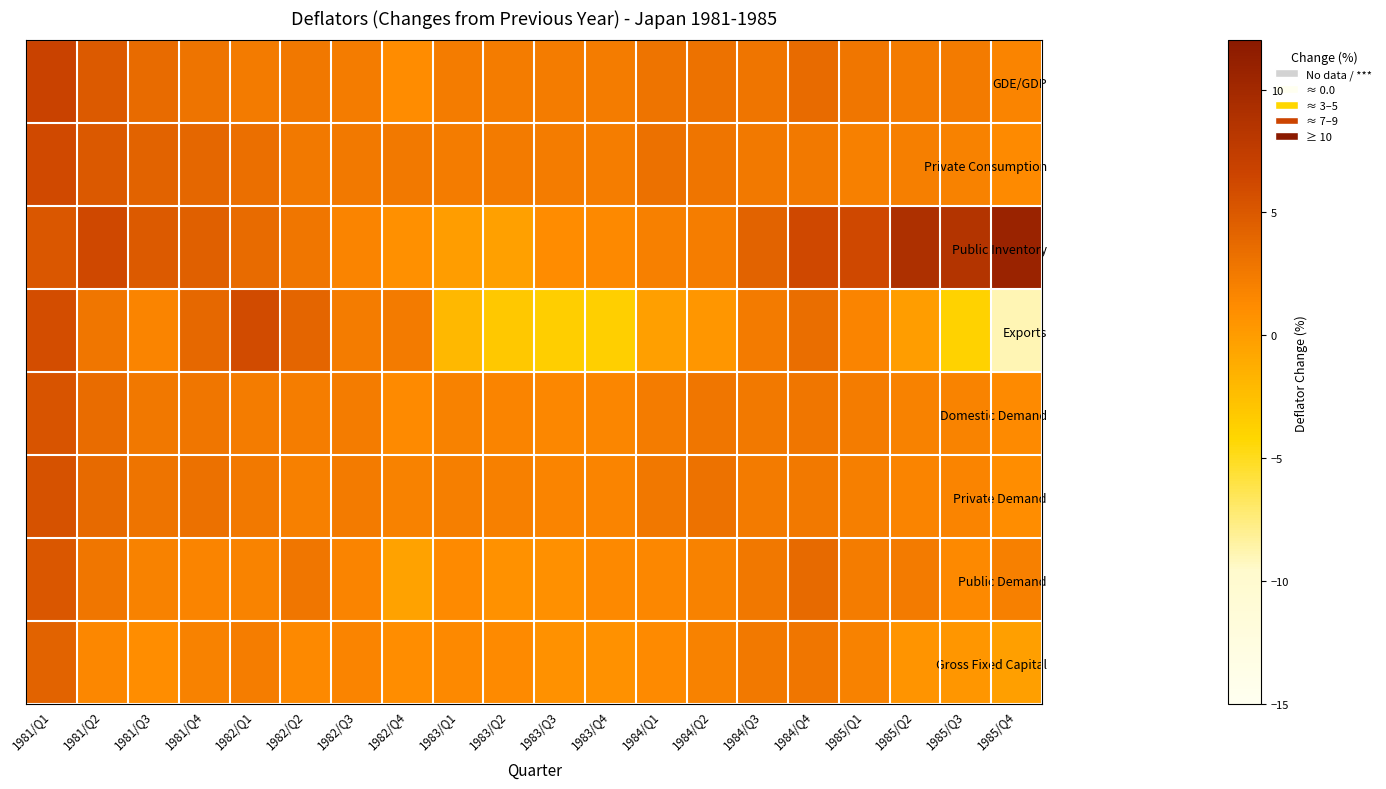

How many series are shown in this chart?

8